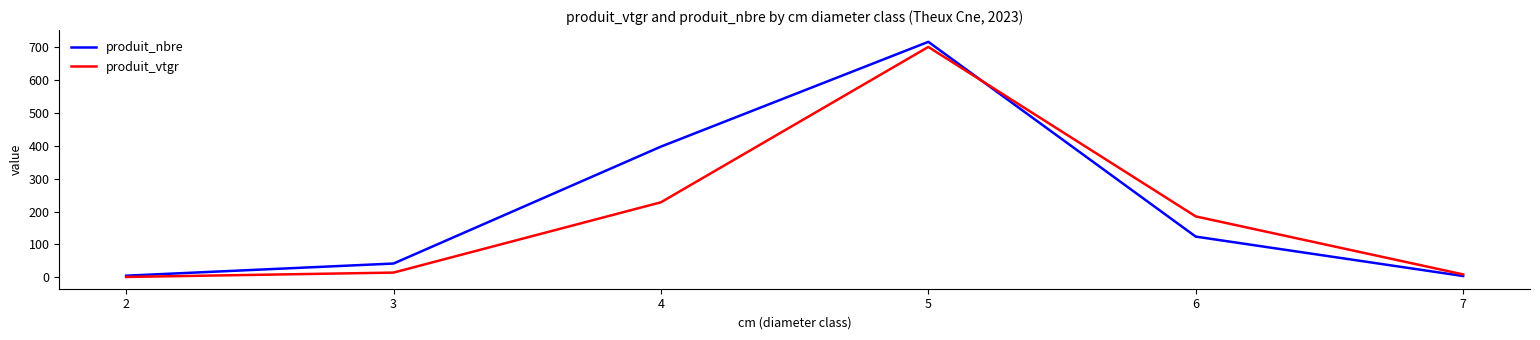

Which series has the largest total across all categories?

produit_nbre